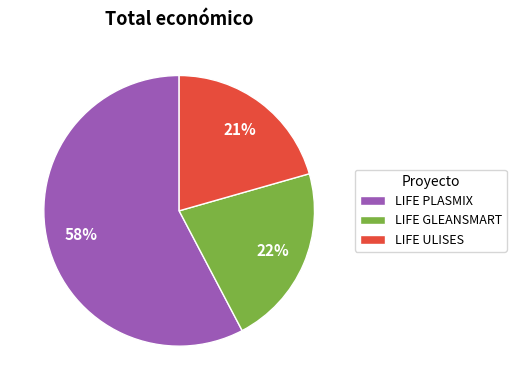

Combined, do LIFE ULISES and LIFE GLEANSMART account for over 50%?

No